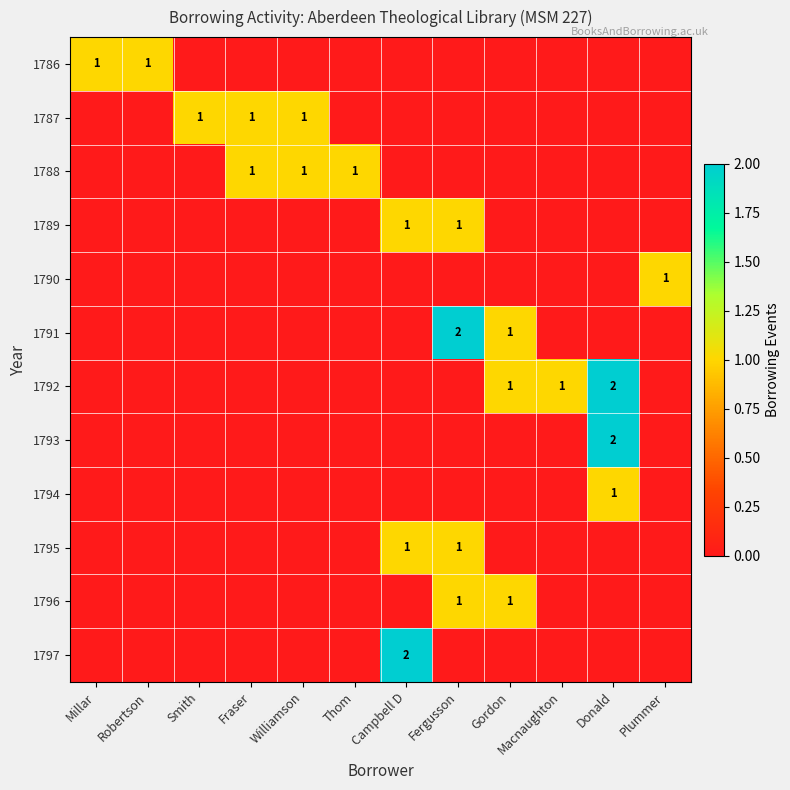

The 1792 series shows 1 at Gordon. True or false?

True